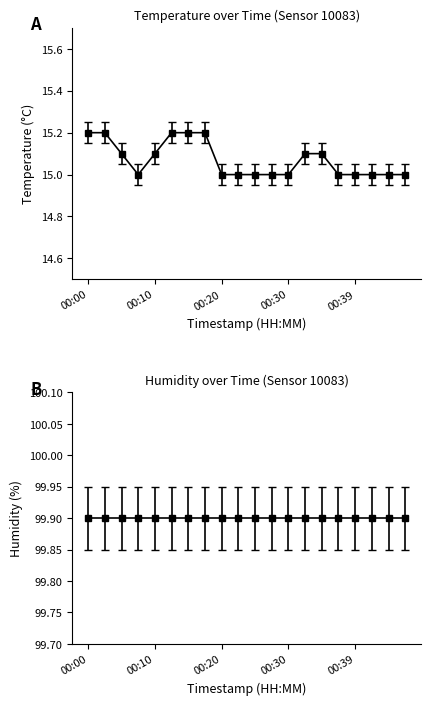

What is the smallest value displayed?

15.0